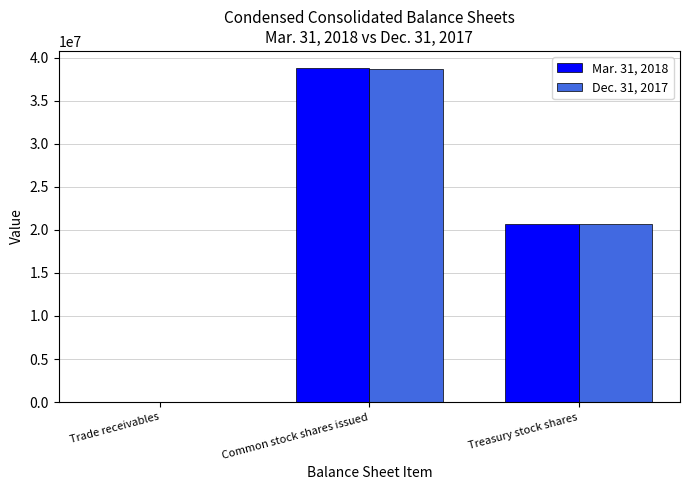

At which category does the chart reach its peak across all series?

Common stock shares issued